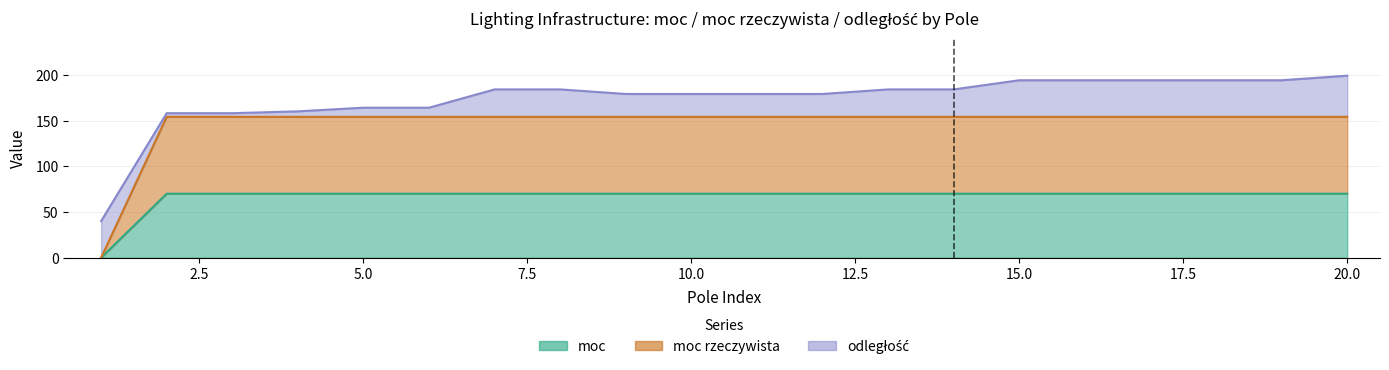

What is the average value of the moc rzeczywista series?

146